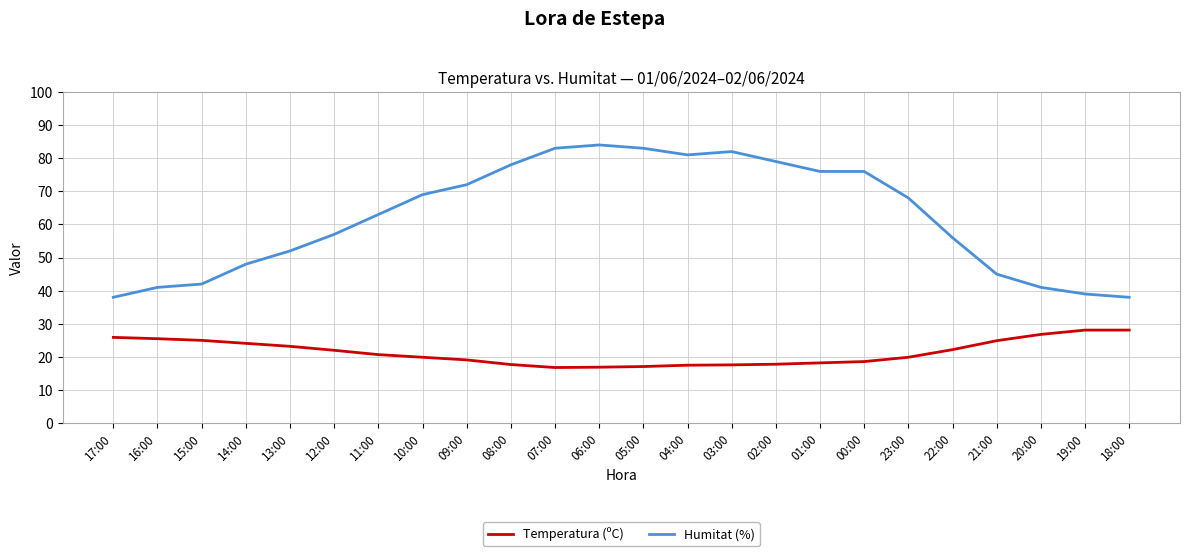

True or false: Humitat (%) and Temperatura (ºC) intersect in this chart.

False